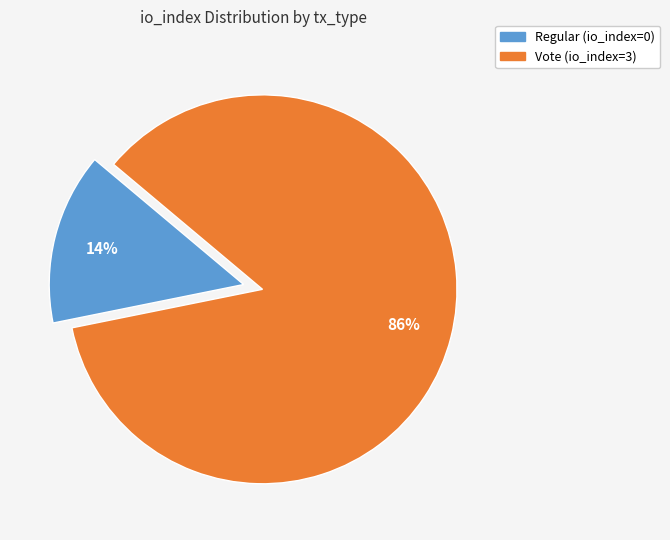

Between Vote and Regular, which is larger?

Vote